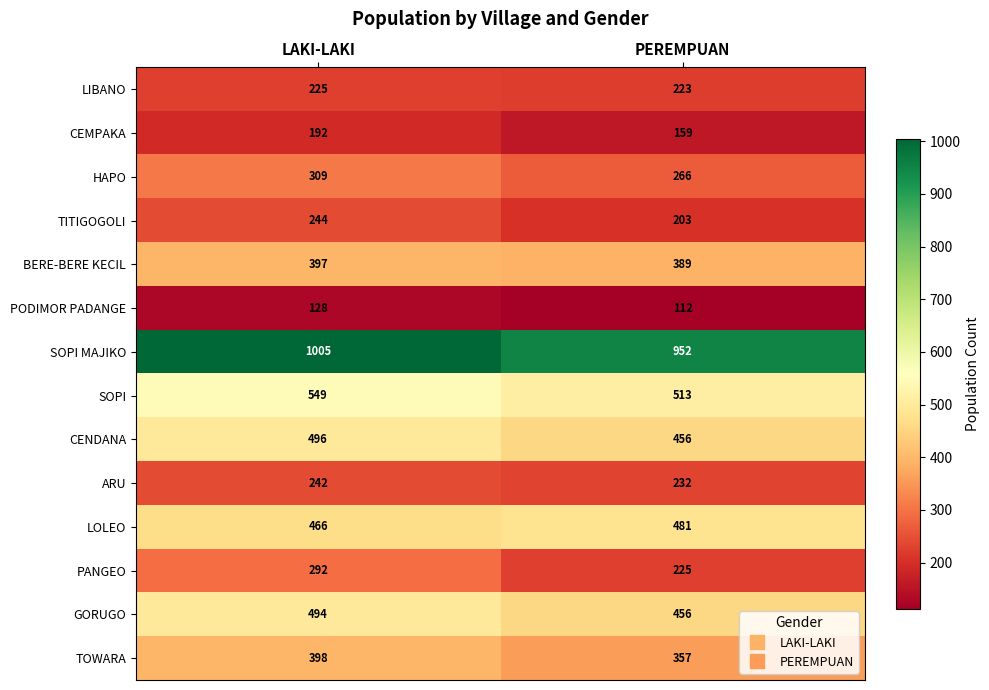

How many series are shown in this chart?

14